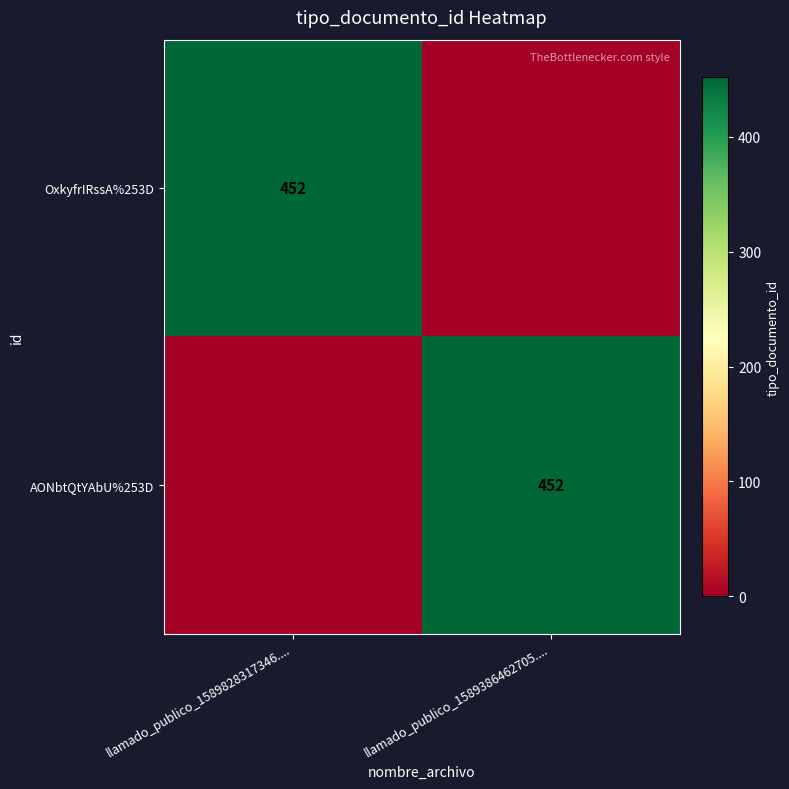

The value of AONbtQtYAbU%253D at llamado_publico_1589386462705.... is 452. True or false?

True